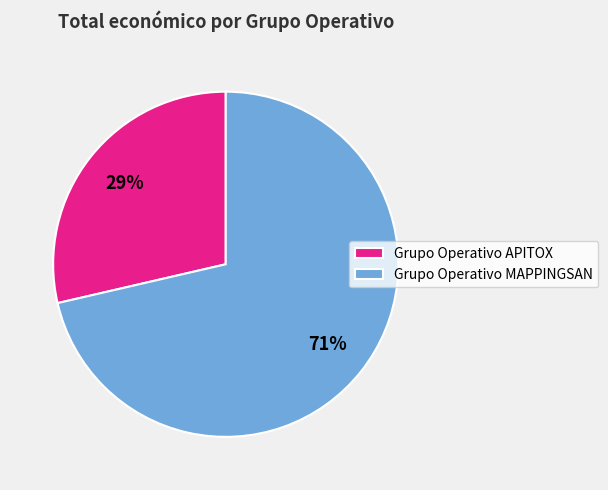

To the nearest percent, what is the combined percentage of Grupo Operativo APITOX and Grupo Operativo MAPPINGSAN?

100%